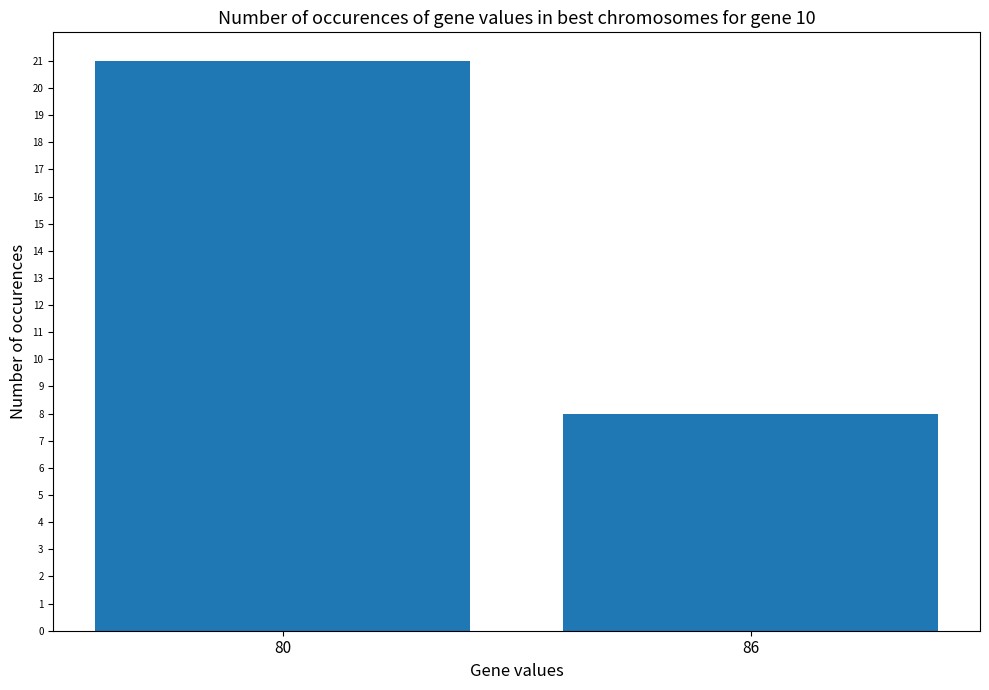

Reading right to left, transcribe all the data shown in this chart.

8	21